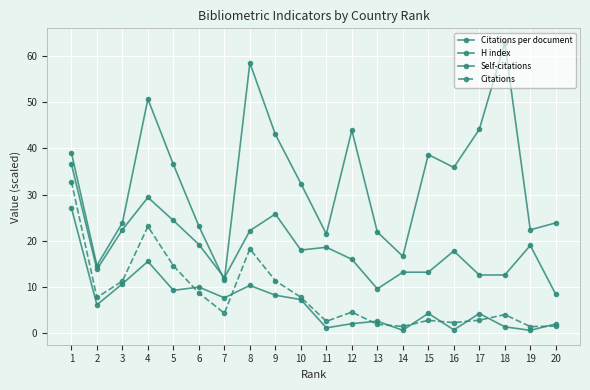

True or false: H index and Self-citations cross at least once.

False